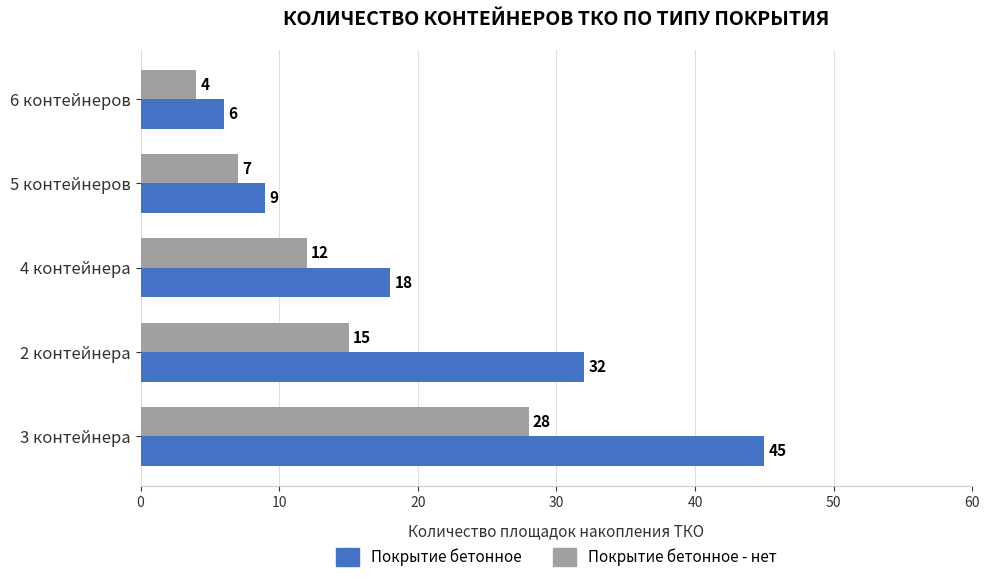

Which category has the lowest value across all series?

6 контейнеров